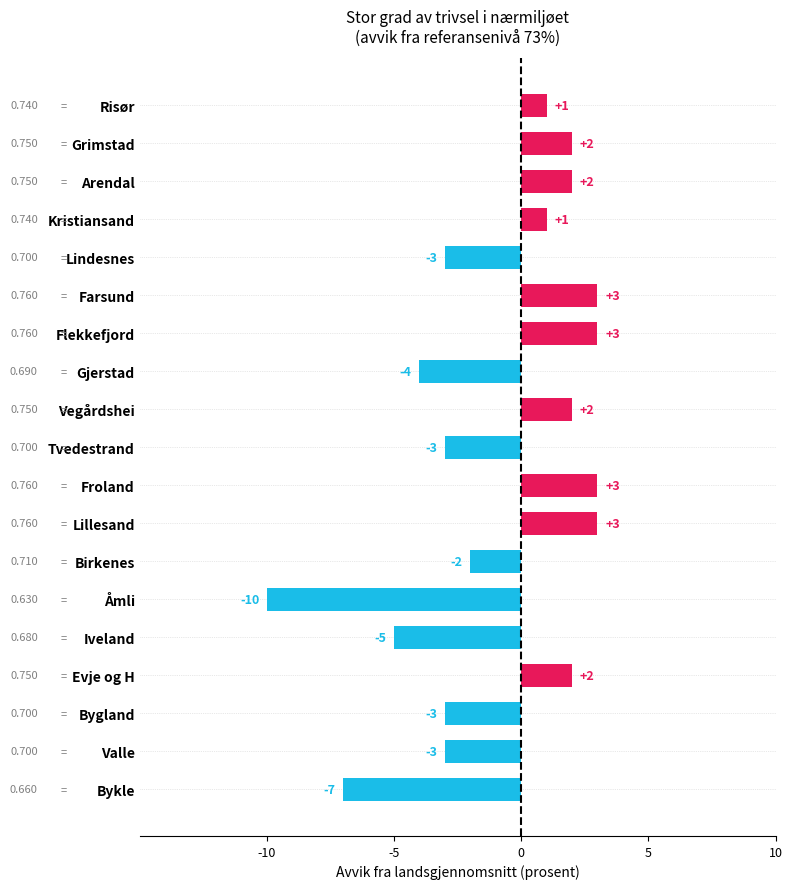

At which category does the chart reach its minimum across all series?

Åmli